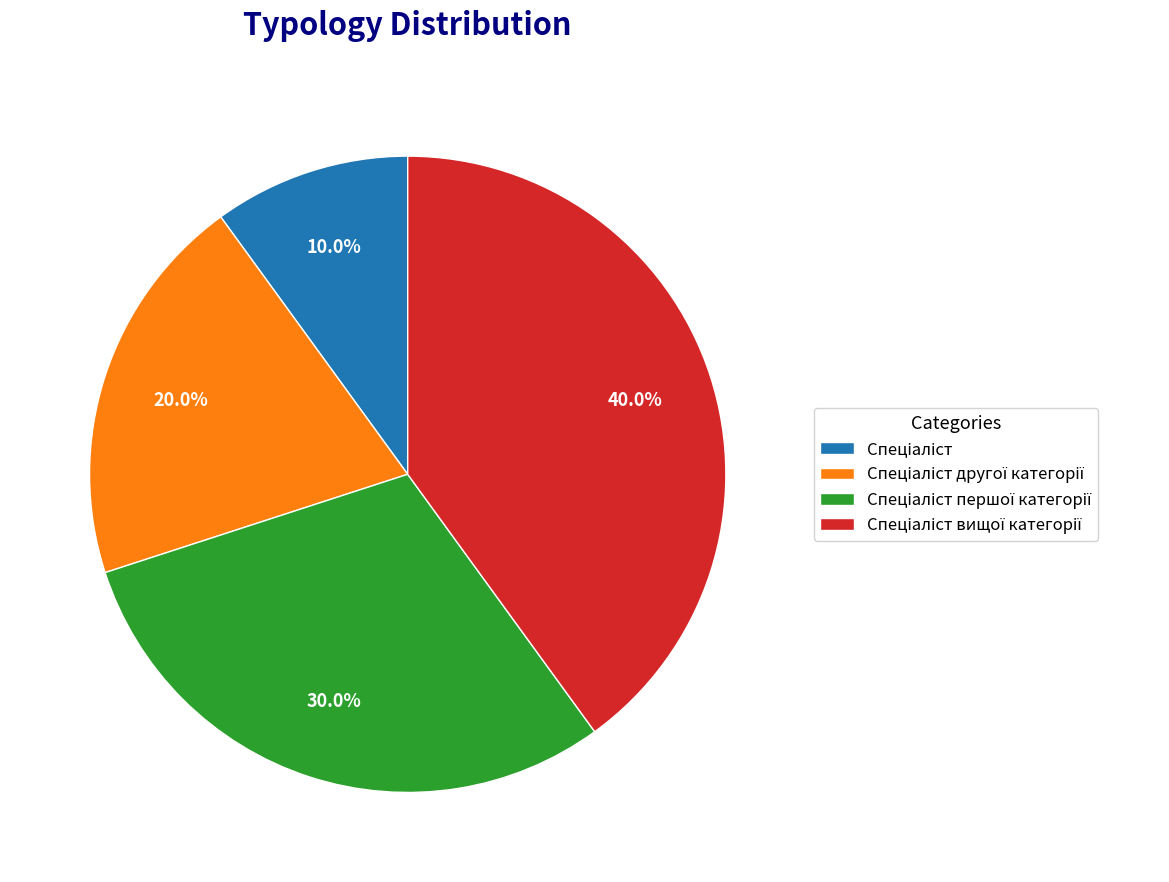

Is there any slice that represents more than half of the pie?

No